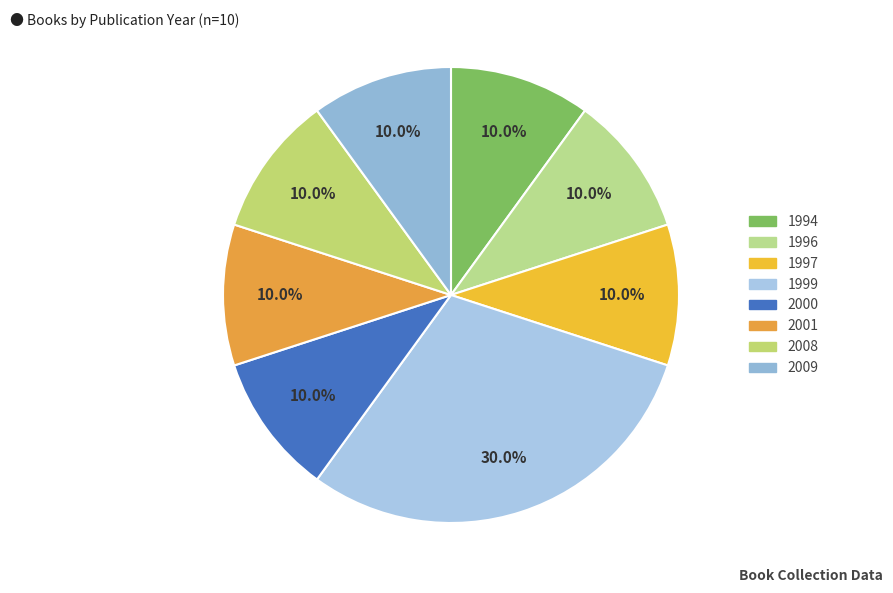

How many slices are in this pie chart?

8